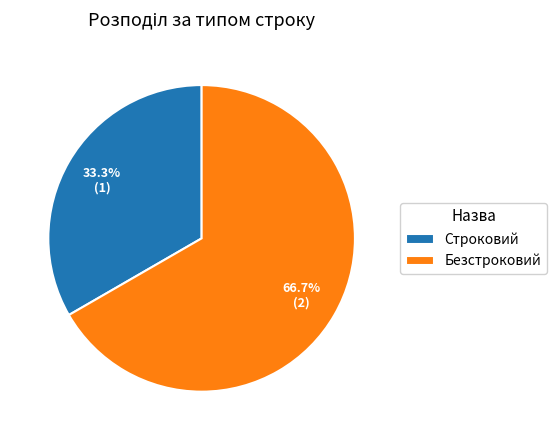

Between Строковий and Безстроковий, which is larger?

Безстроковий